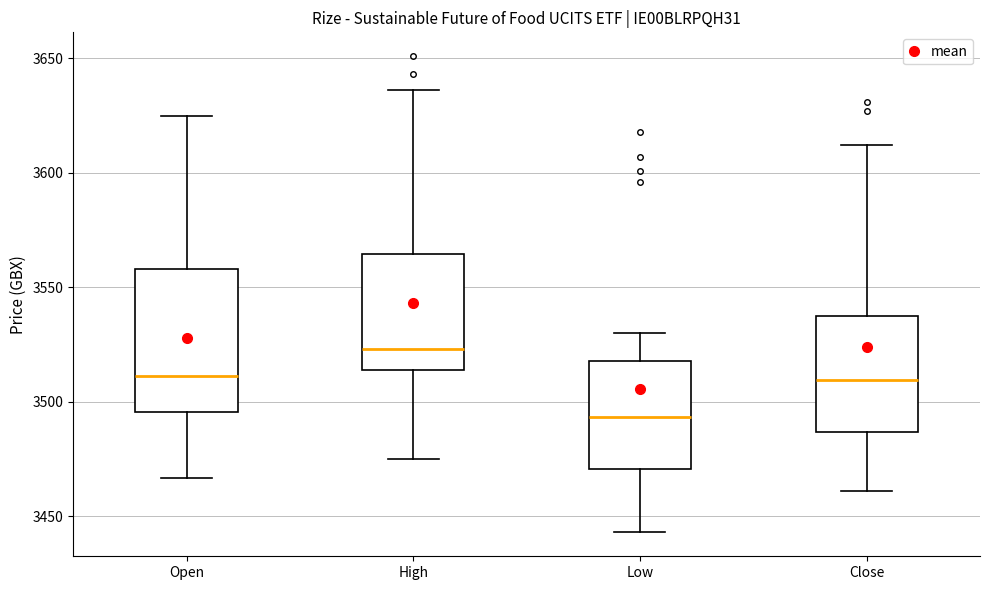

Reading left to right, transcribe this box plot: for each box, give where its median line is, the range the box spans, and where its two whiskers end, as read against the y-axis. The values are not printed on the chart, so give them approximately, as read against the axis.

Open: median 3510, box 3495 to 3560, whiskers 3465 to 3625
High: median 3525, box 3515 to 3565, whiskers 3475 to 3635
Low: median 3495, box 3470 to 3520, whiskers 3445 to 3530
Close: median 3510, box 3485 to 3540, whiskers 3460 to 3610